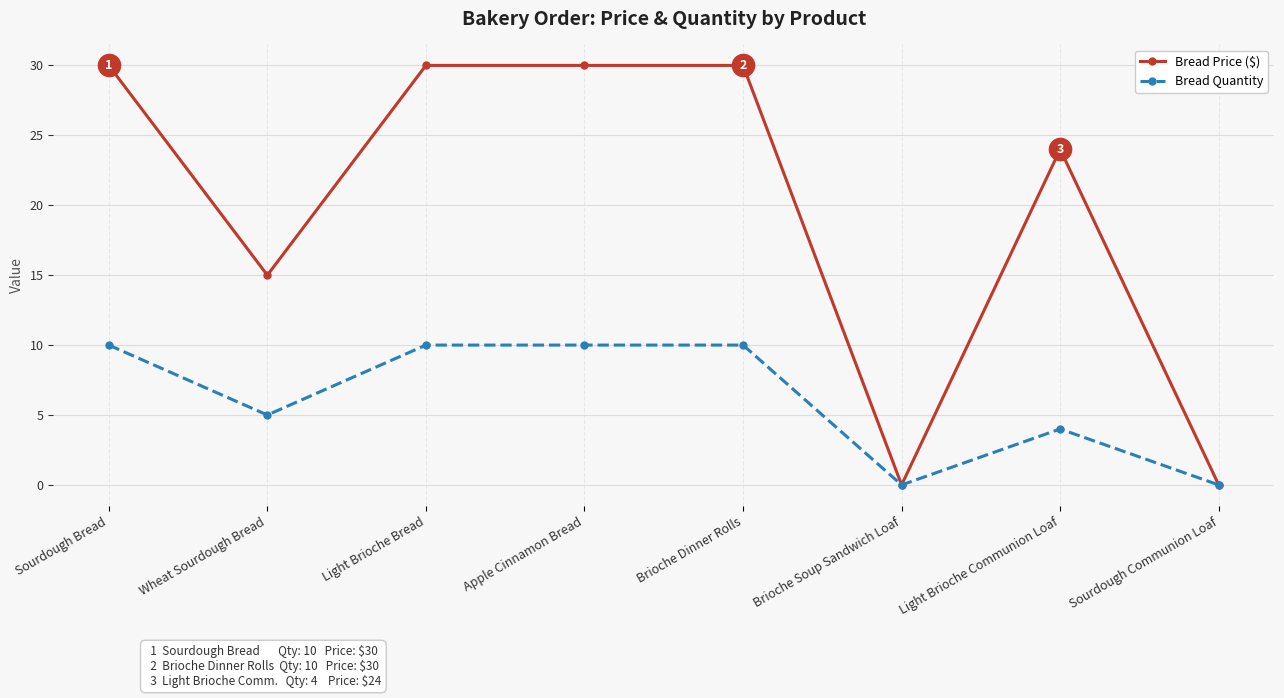

How many Bread Quantity values are between 4 and 10?

6